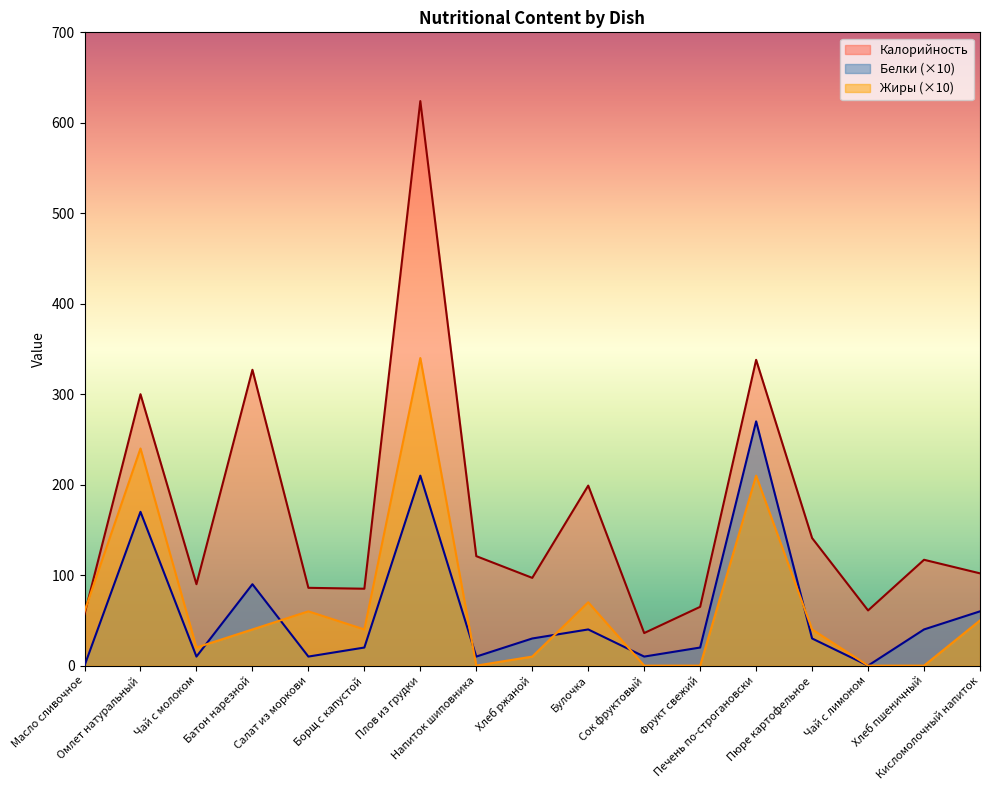

What is the sum of the Жиры values at Печень по-строгановски and Борщ с капустой?

250